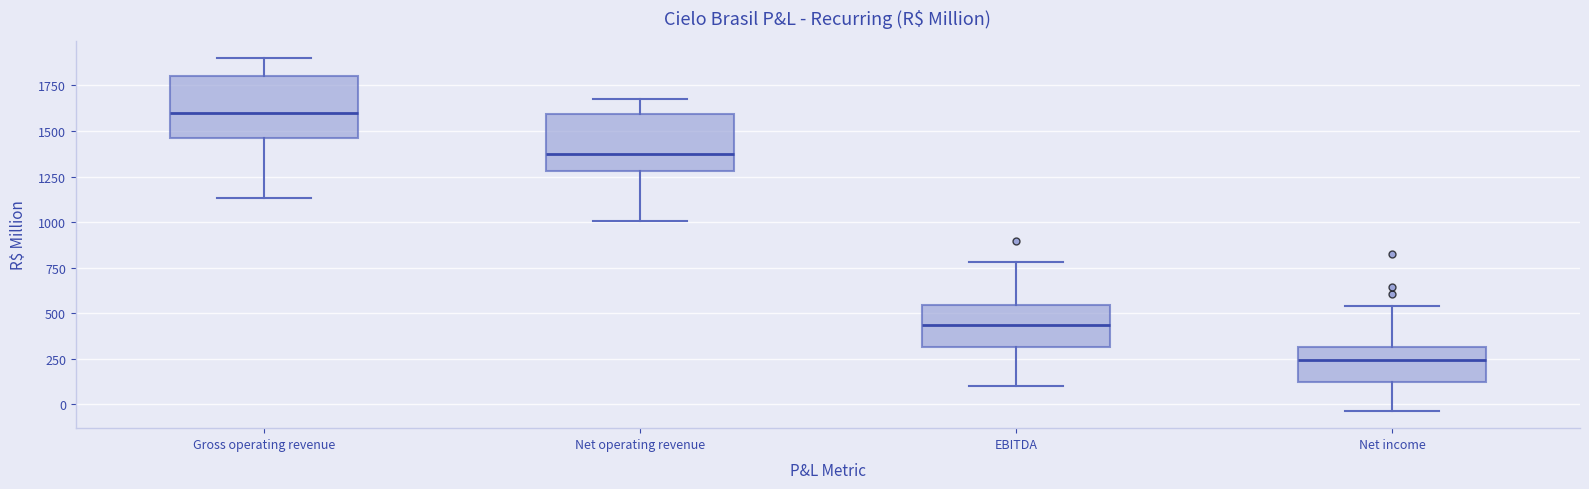

Where does the lower whisker of the box for Gross operating revenue end on the y-axis? The values are not printed on the chart, so give them approximately, as read against the axis.

1150